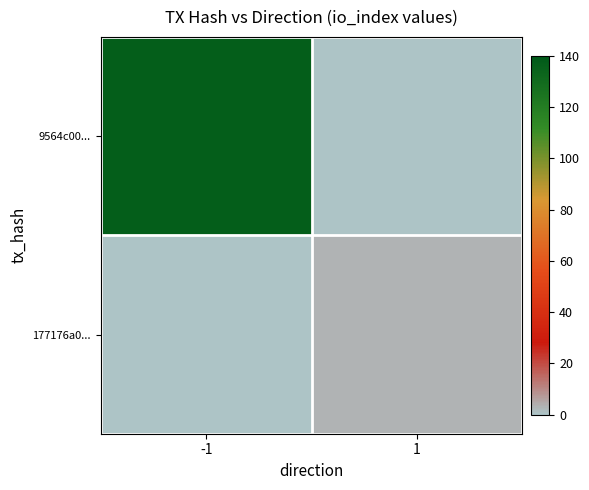

What is the total value across all series at 1?

3